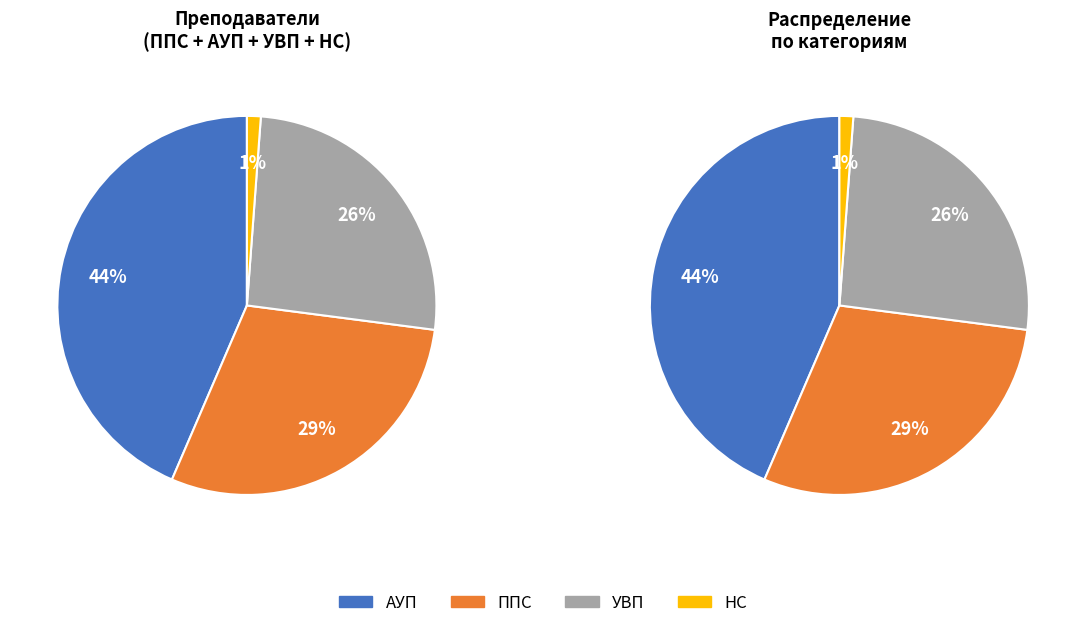

The ППС slice represents 29% of the pie. True or false?

True